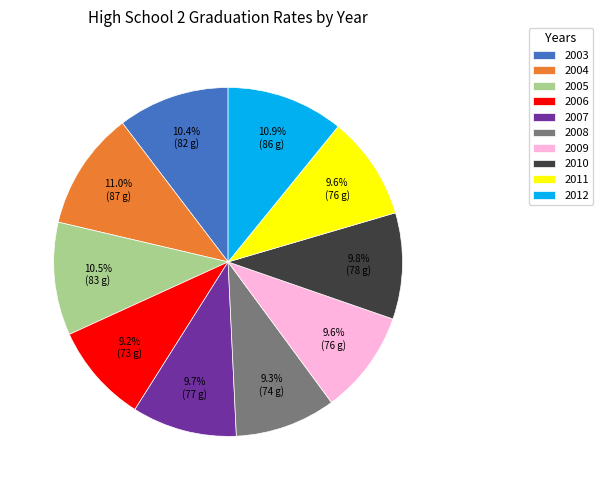

Approximately how many times larger is the value at 2007 compared to 2011?

1.0